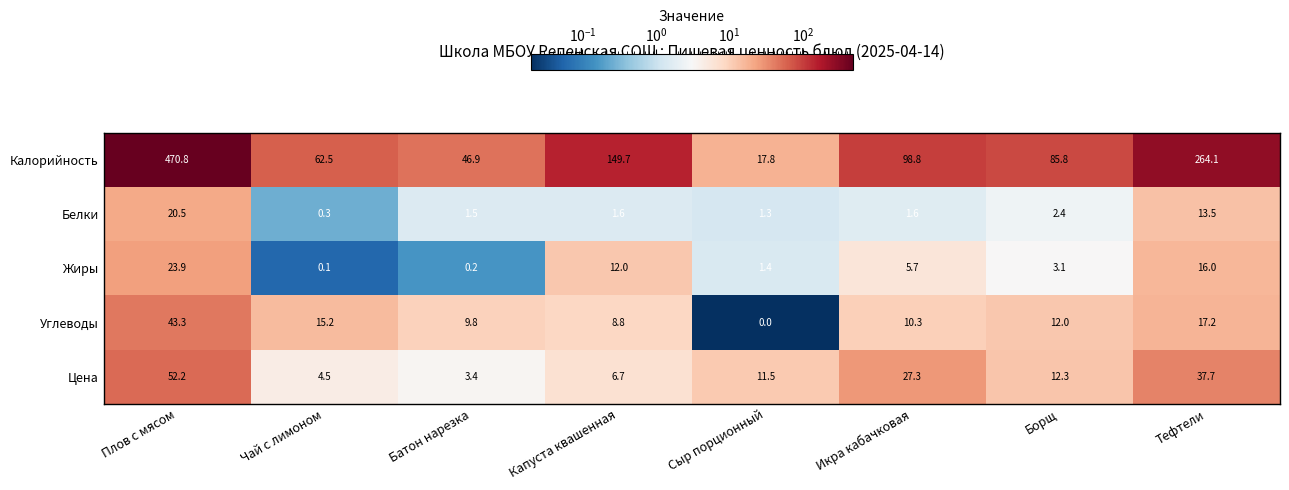

At which category is the sum across all series the highest?

Плов с мясом